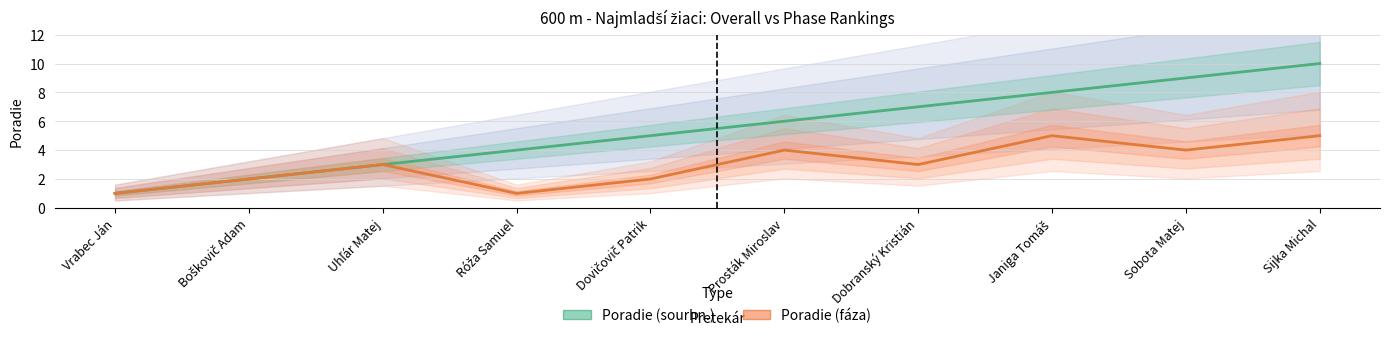

How many lines are shown in the chart?

2